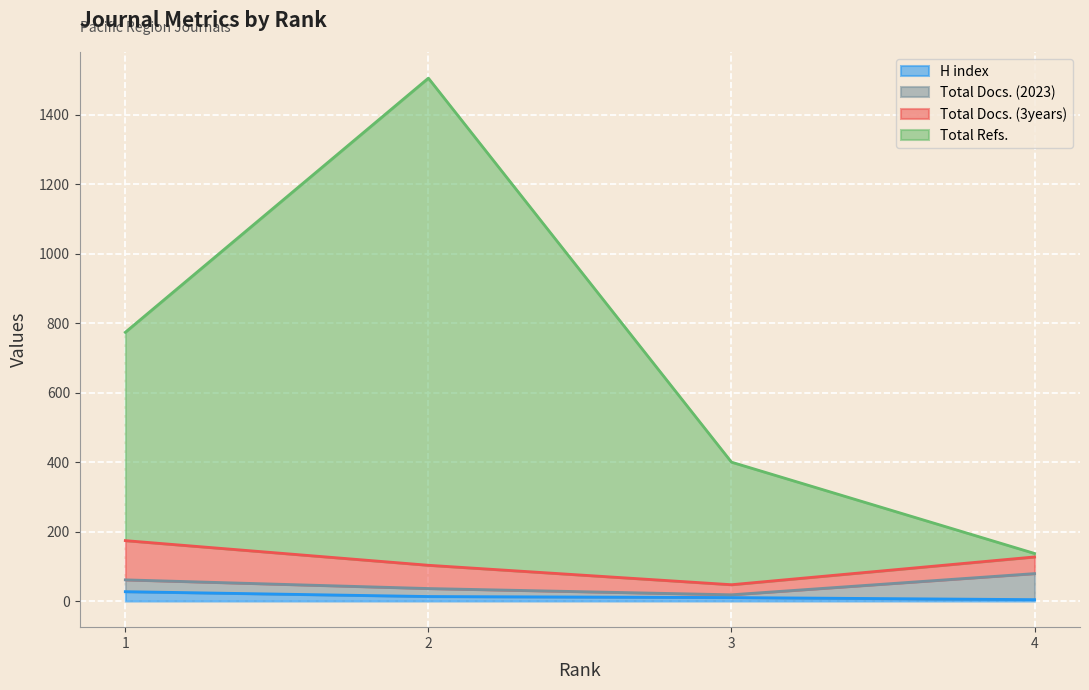

Which series changed the most between 3 and 4?

Total Refs.